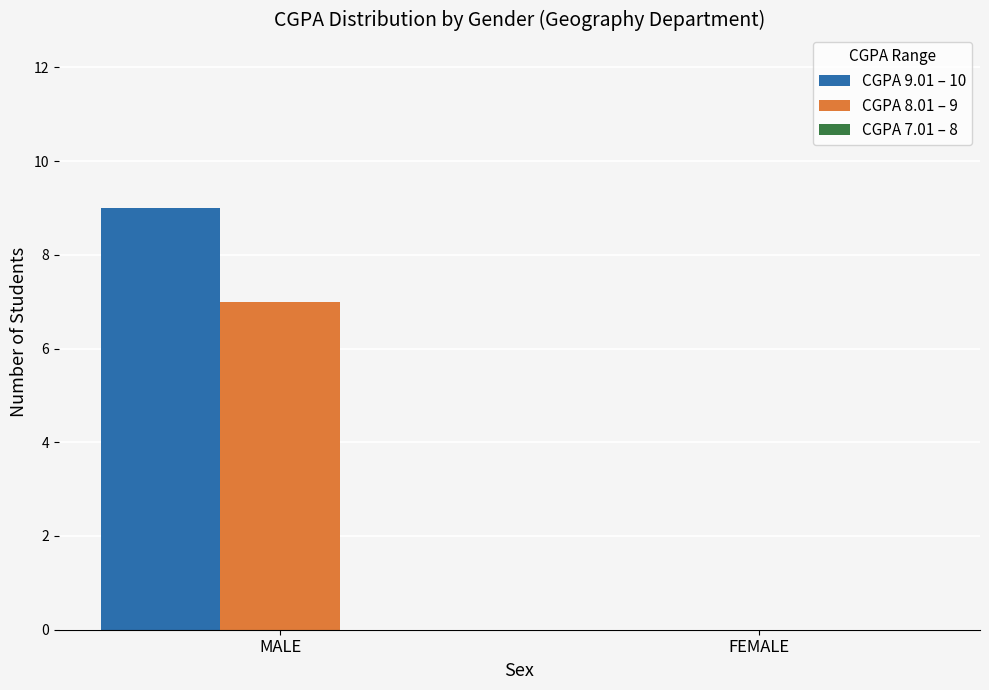

Which category has the highest value in the CGPA 9.01 – 10 series?

MALE